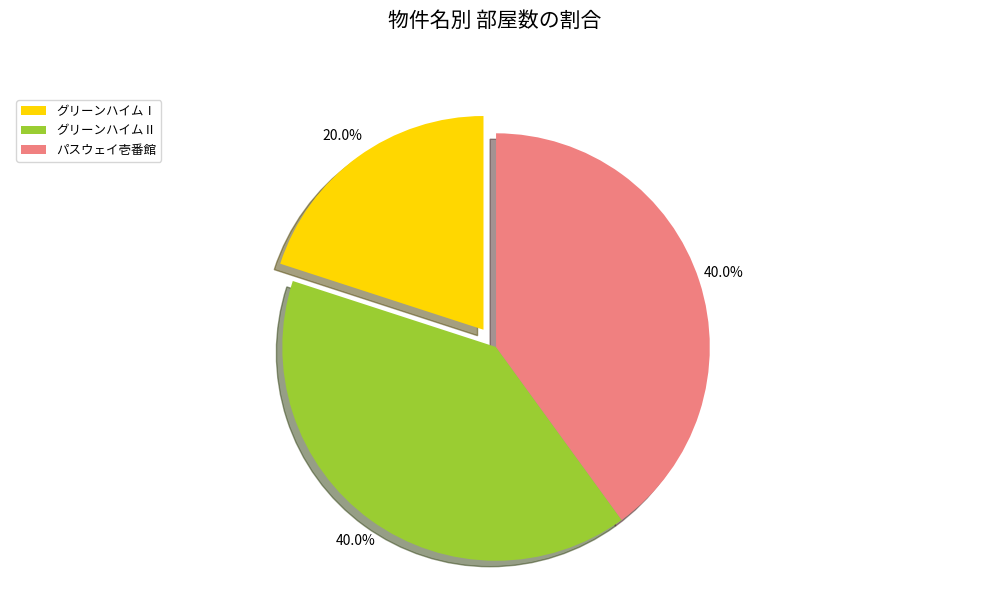

How many slices are in this pie chart?

3